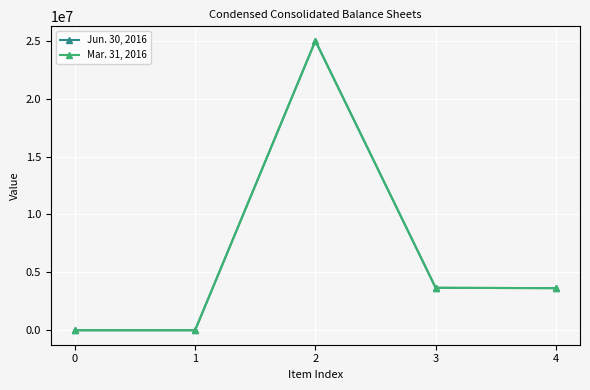

True or false: Jun. 30, 2016 has more than 0 interior local peaks.

True